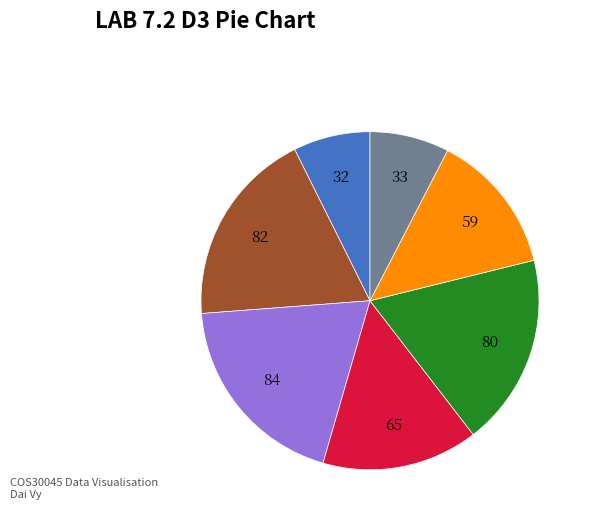

Is there a majority slice in this chart?

No